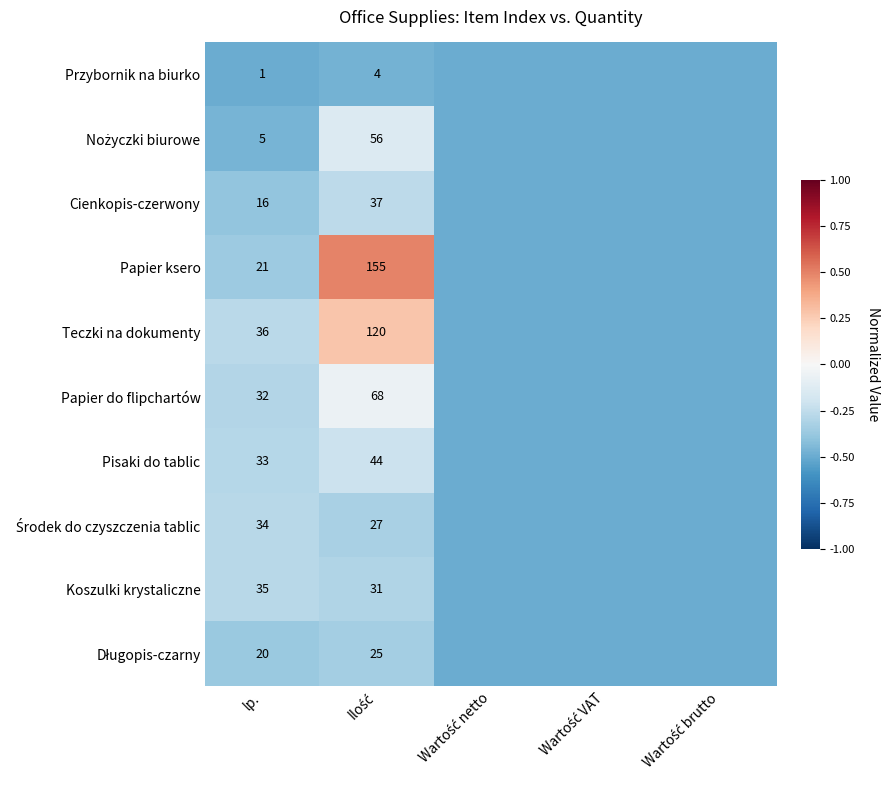

List the series in order of their peak value, highest first.

Papier ksero, Teczki na dokumenty, Papier do flipchartów, Nożyczki biurowe, Pisaki do tablic, Cienkopis-czerwony, Koszulki krystaliczne, Środek do czyszczenia tablic, Długopis-czarny, Przybornik na biurko